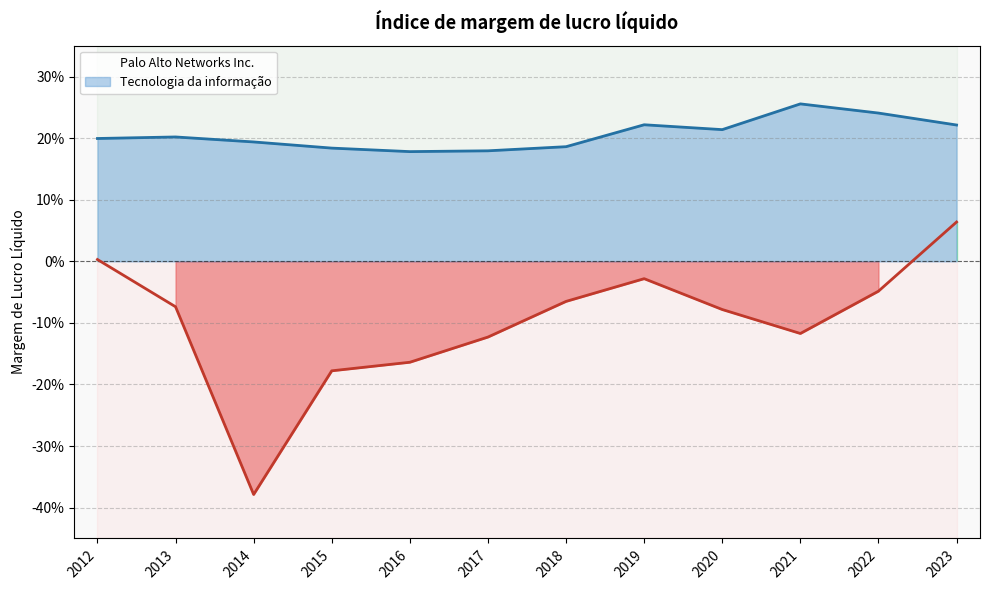

Between 2020 and 2017, which series saw the biggest shift?

Palo Alto Networks Inc.